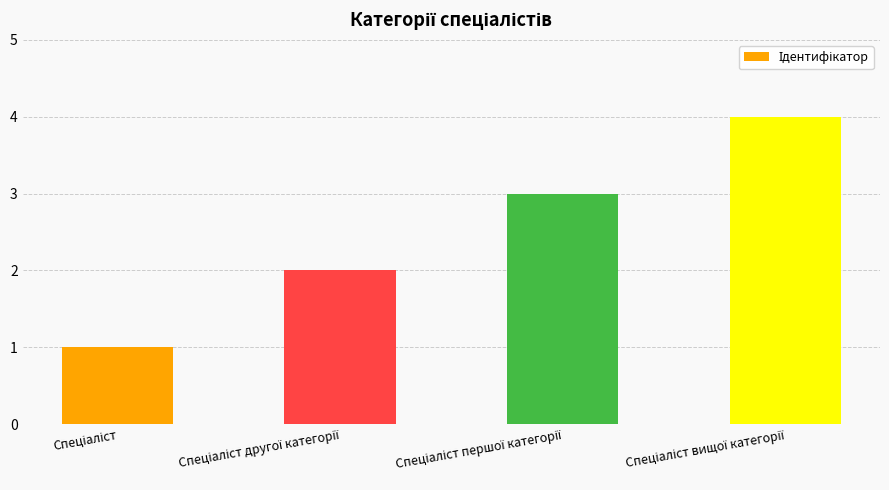

What is the sum of all values?

10